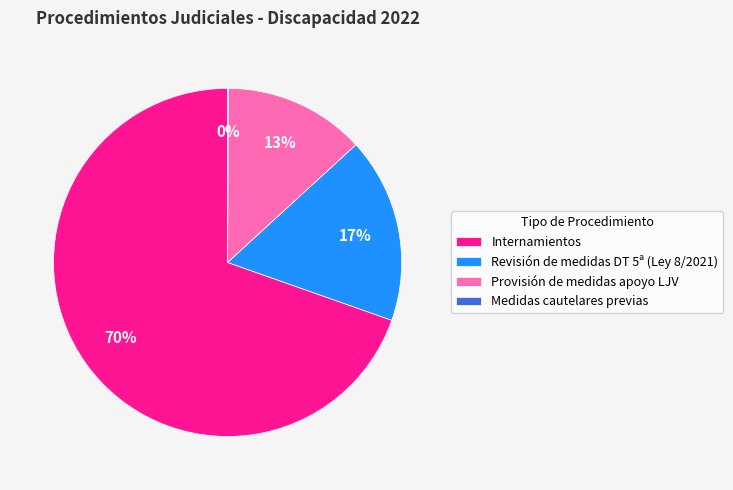

Is Revisión de medidas DT 5ª (Ley 8/2021) the majority of the pie?

No